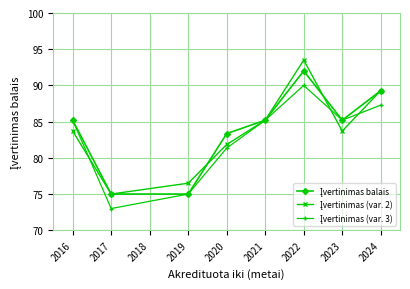

What is the total value across all series at 2017?

223.0